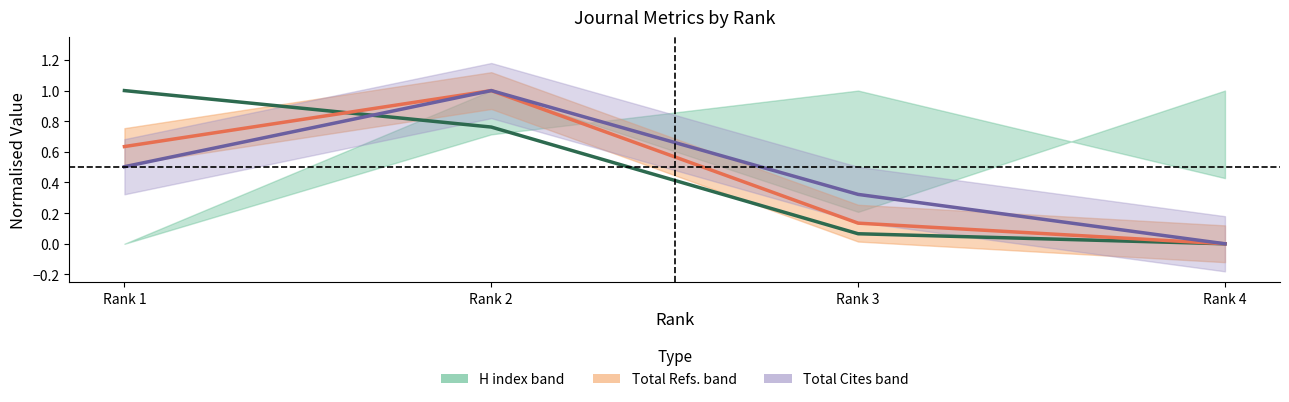

Which series has the largest total across all categories?

H index